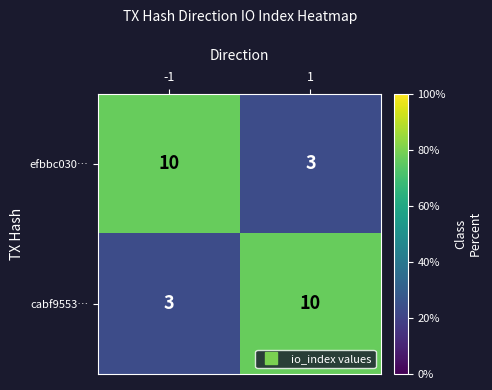

What is the greatest value displayed?

10